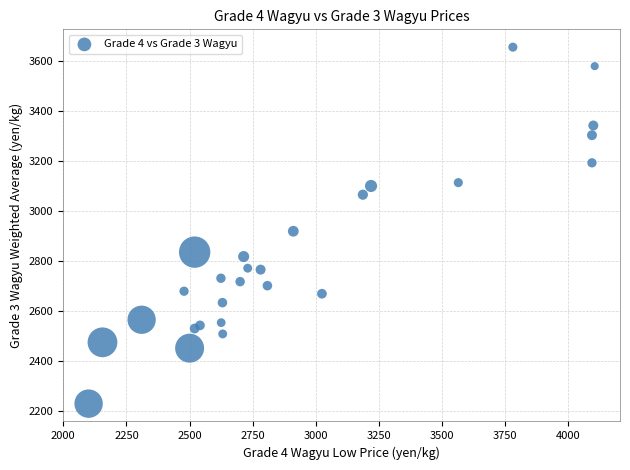

What Y value in the scatter plot is closest to 2942?

2919.0